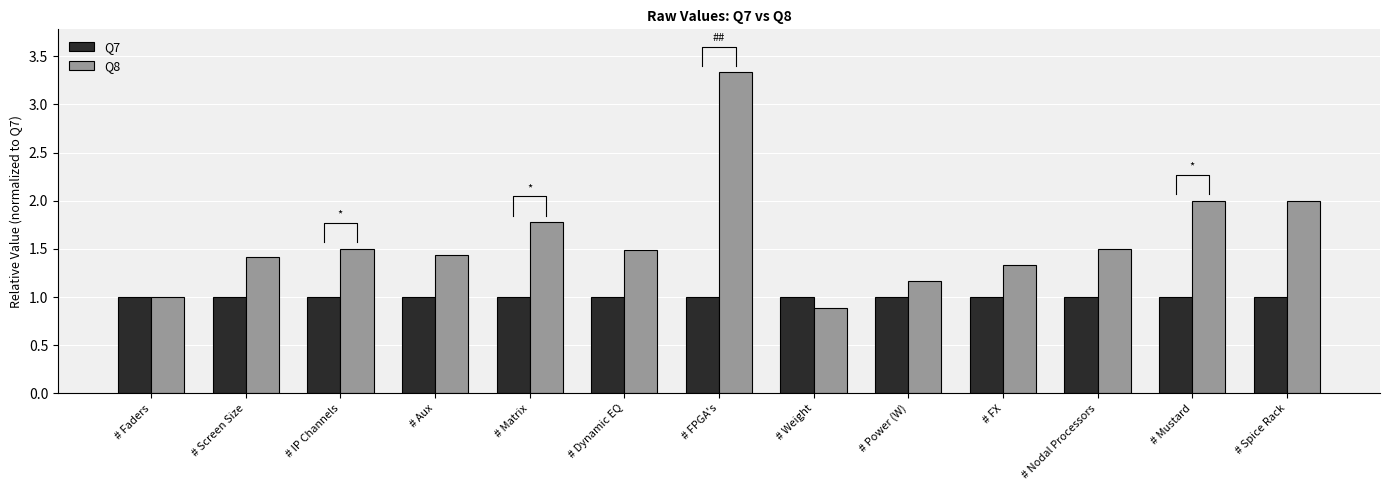

Reading left to right, what are all the values shown in this chart?

Q7: # Faders=1.0	# Screen Size=1.0	# IP Channels=1.0	# Aux=1.0	# Matrix=1.0	# Dynamic EQ=1.0	# FPGA's=1.0	# Weight=1.0	# Power (W)=1.0	# FX=1.0	# Nodal Processors=1.0	# Mustard=1.0	# Spice Rack=1.0
Q8: # Faders=1.0	# Screen Size=1.4	# IP Channels=1.5	# Aux=1.4	# Matrix=1.8	# Dynamic EQ=1.5	# FPGA's=3.3	# Weight=0.9	# Power (W)=1.2	# FX=1.3	# Nodal Processors=1.5	# Mustard=2.0	# Spice Rack=2.0